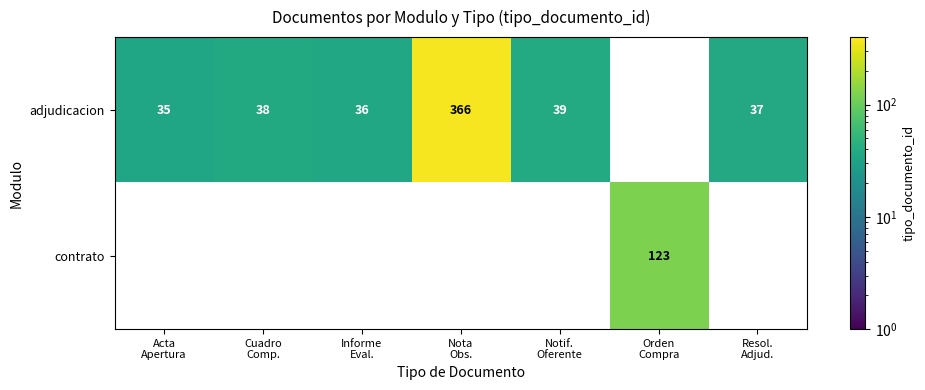

What is the difference between the second highest and second lowest values in the adjudicacion series?

4